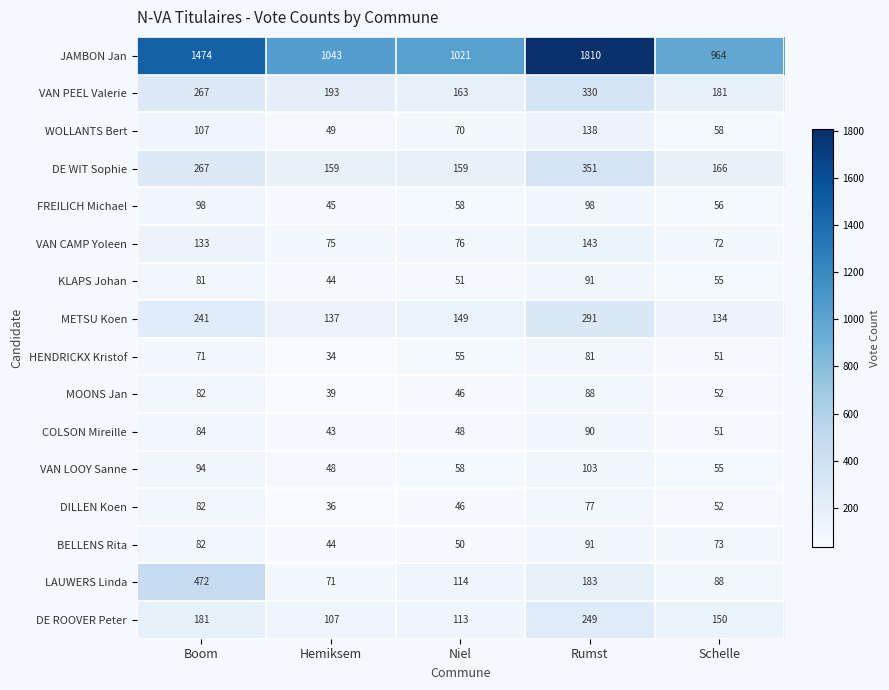

What is the average value of the VAN CAMP Yoleen series?

100